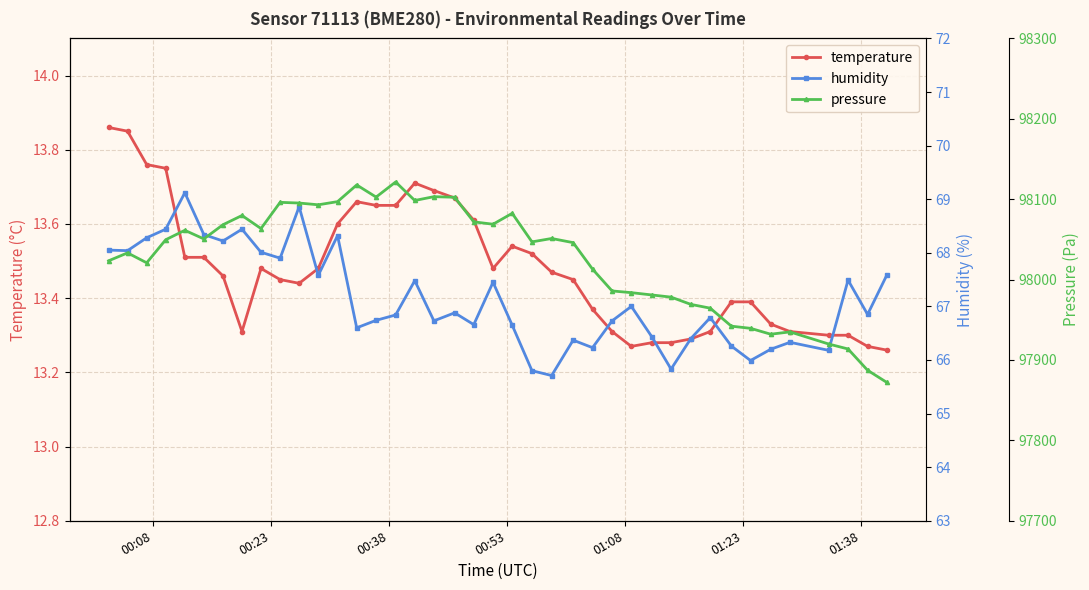

What is the maximum value for pressure?

98121.4